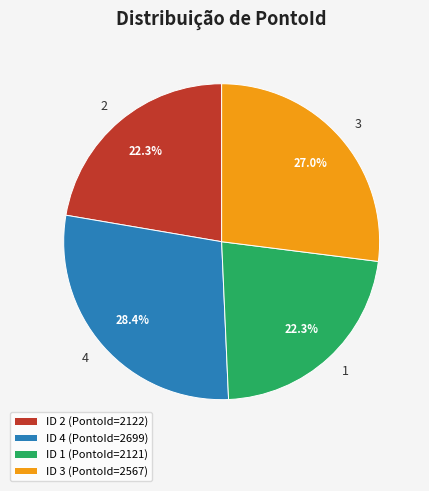

What is the ratio of the value at ID 4 (PontoId=2699) to the value at ID 1 (PontoId=2121)?

1.3